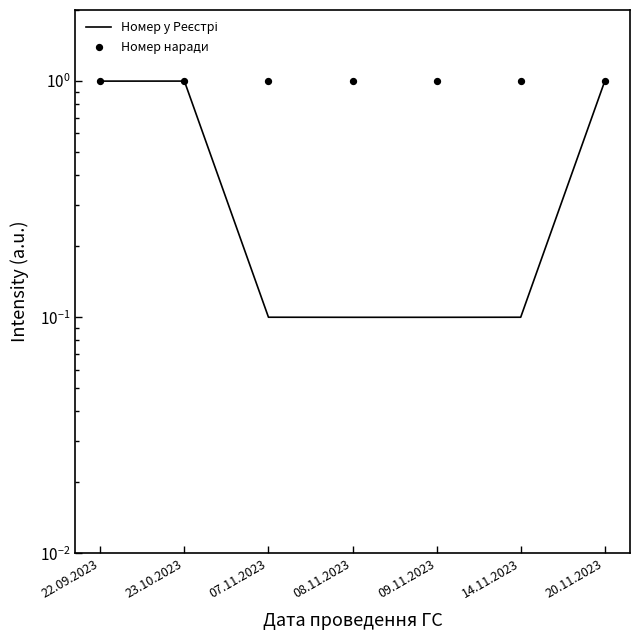

What are all the series names shown in the legend?

Номер у Реєстрі, Номер наради